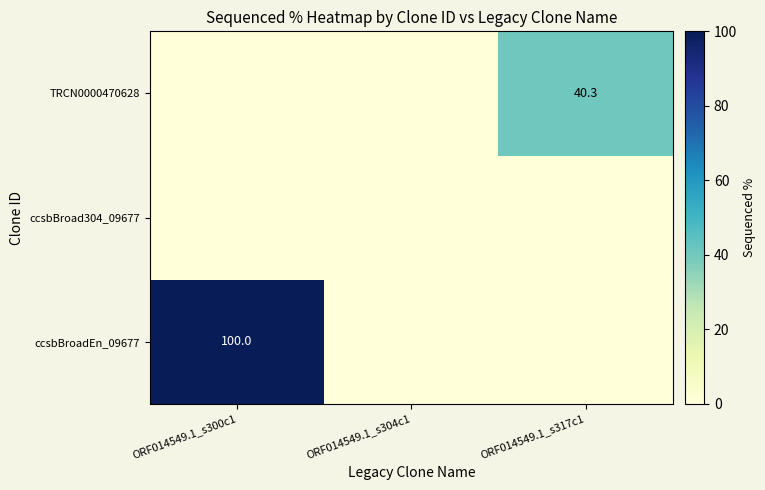

At which category is the sum across all series the highest?

ORF014549.1_s300c1